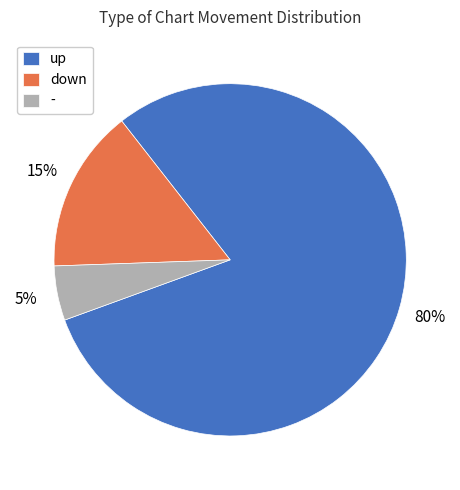

To the nearest percent, what percentage of the pie is down?

15%